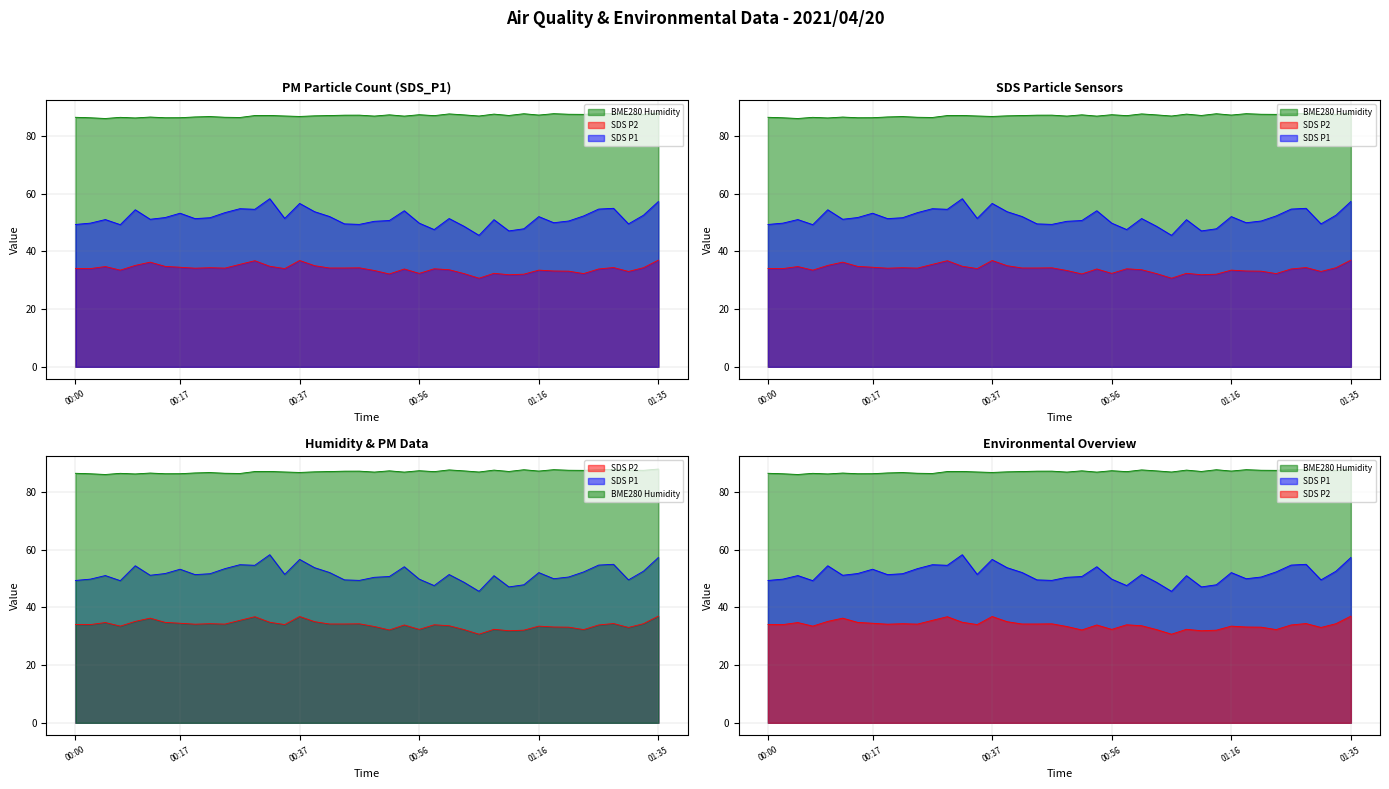

What is the difference between the second highest and minimum values in the SDS_P2 series?

6.1